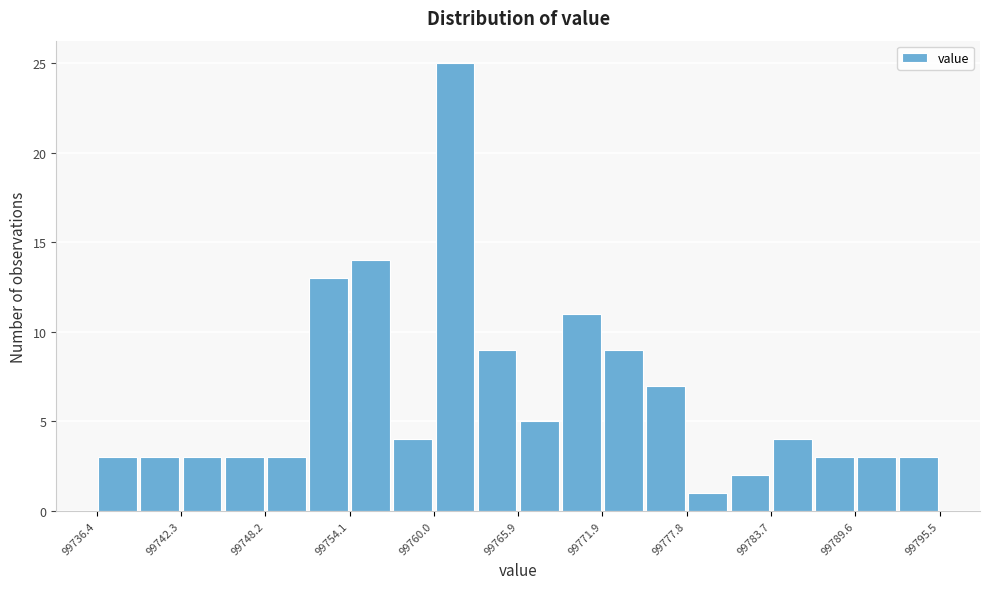

Read against the x-axis, roughly where is the centre of the tallest bar?

99762